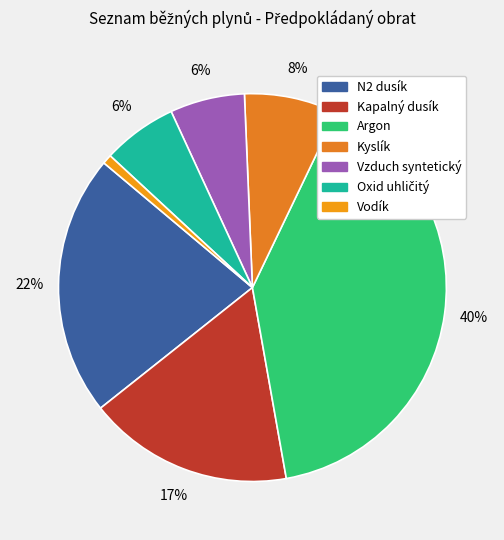

True or false: Oxid uhličitý accounts for 18% of the total.

False